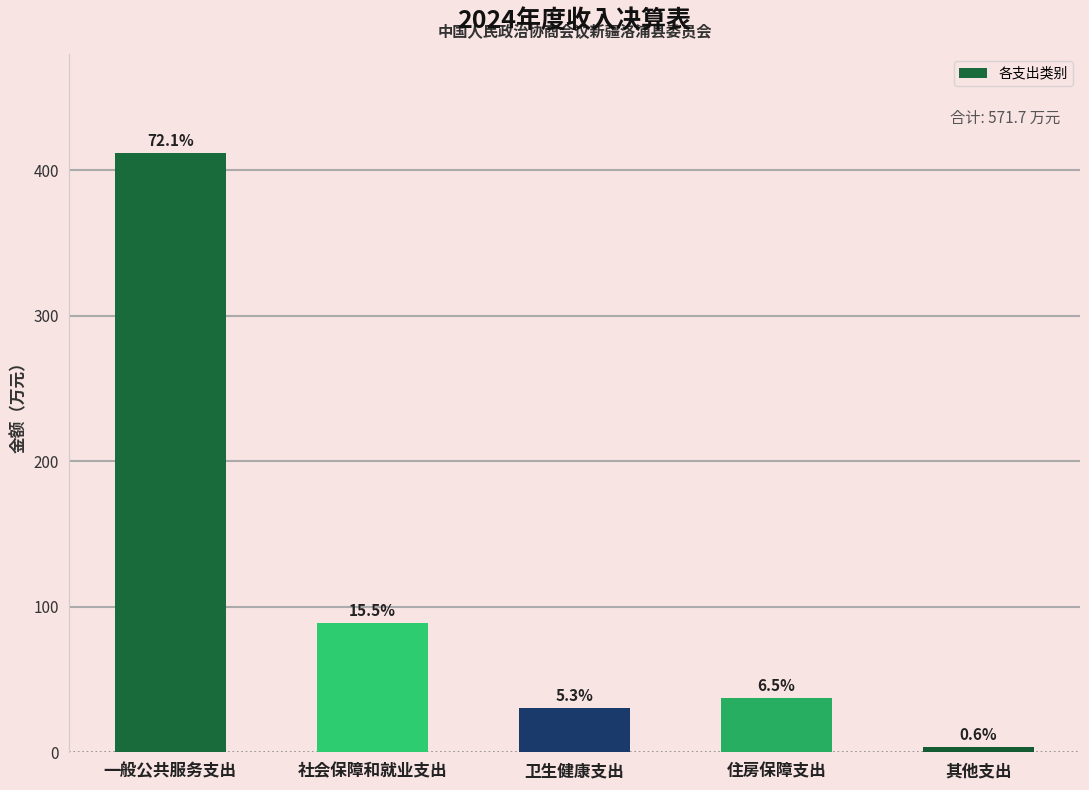

At which category does the chart reach its peak across all series?

一般公共服务支出